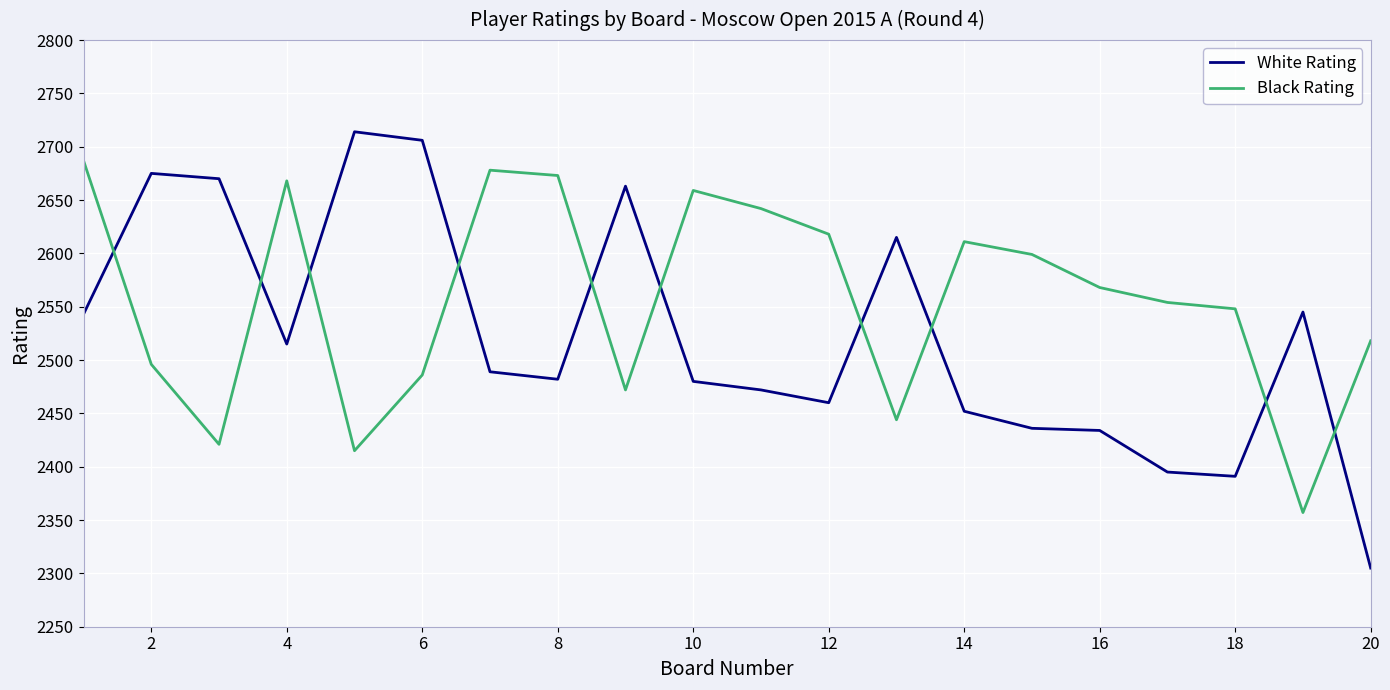

What is the minimum value for Black Rating?

2357